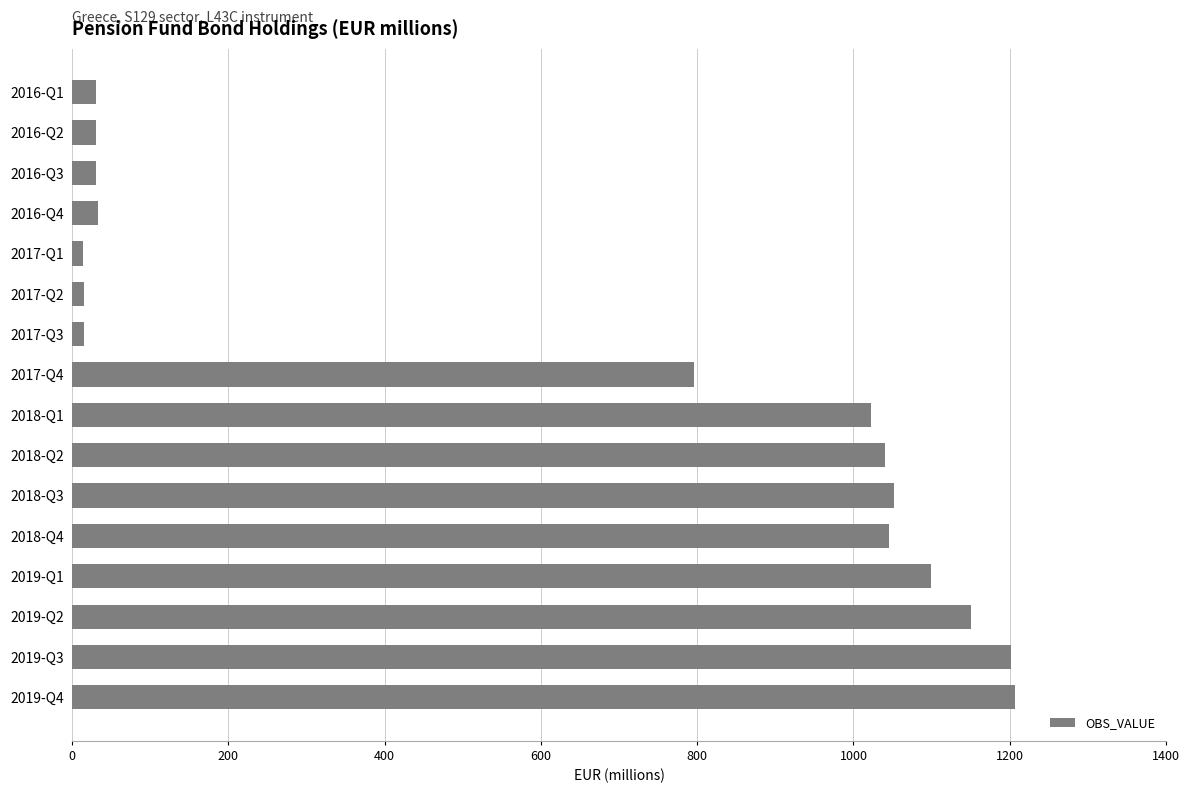

Are the bars grouped side by side (vs. stacked)?

No